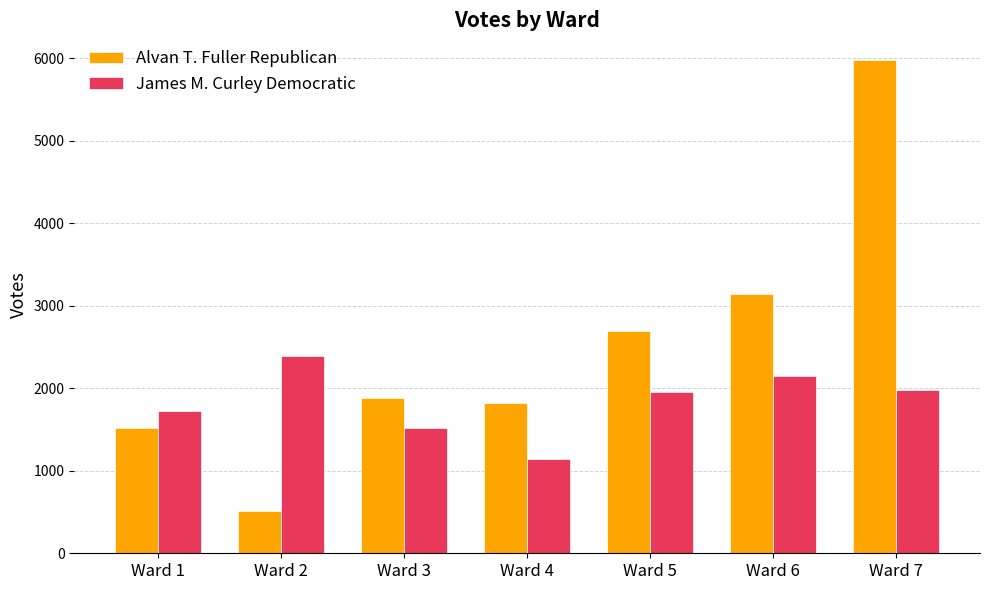

Where is James M. Curley Democratic nearest to the value 1765?

Ward 1